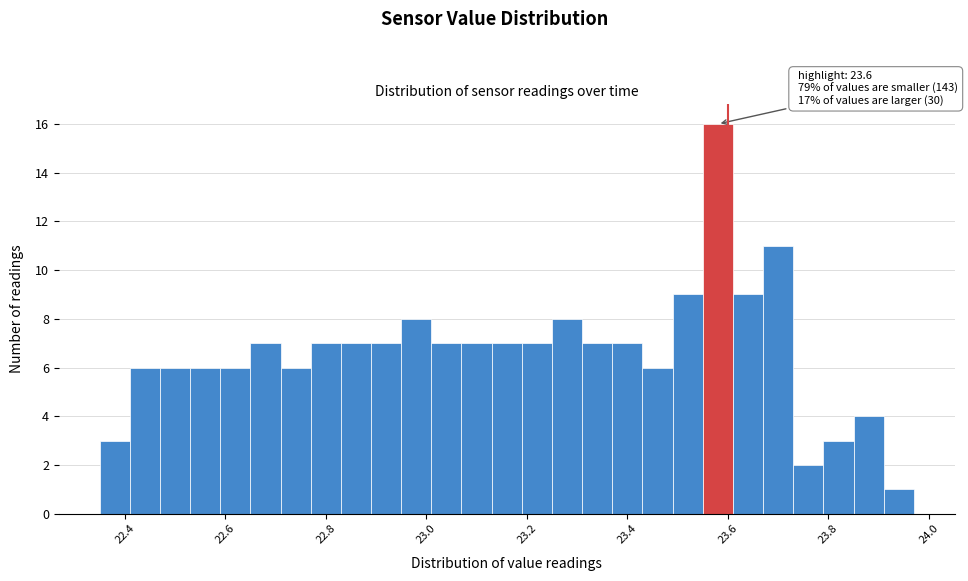

Around what value on the x-axis is the tallest bar? Give the approximate position of its centre, as read against the axis.

23.58